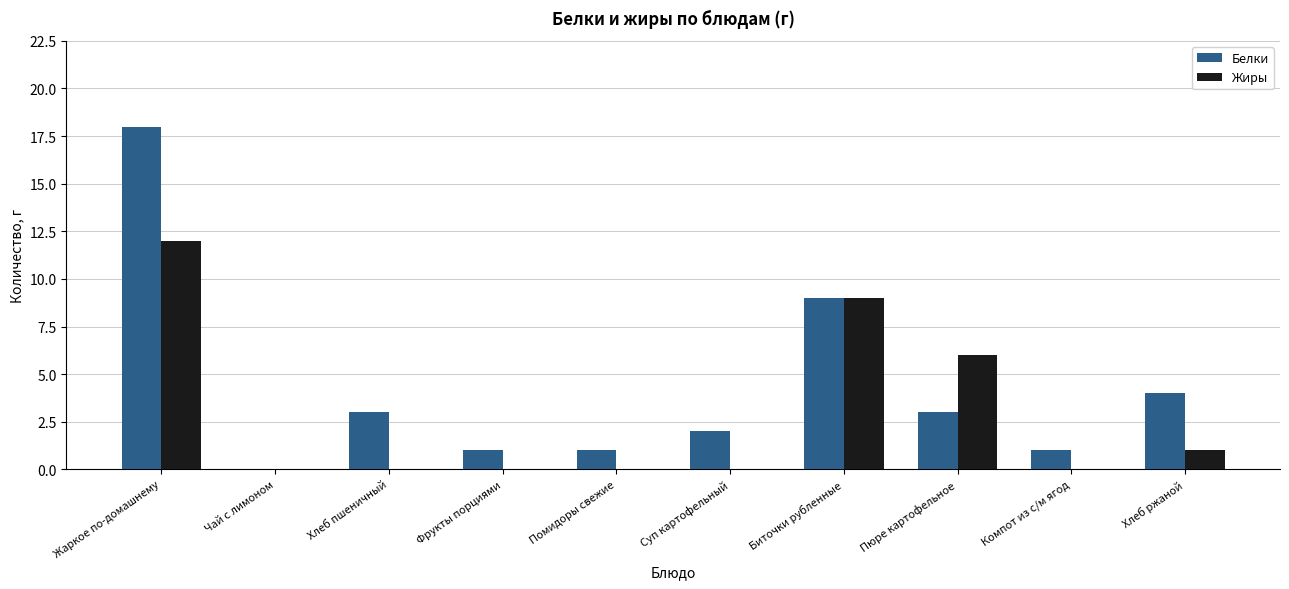

Are the bars horizontal?

No